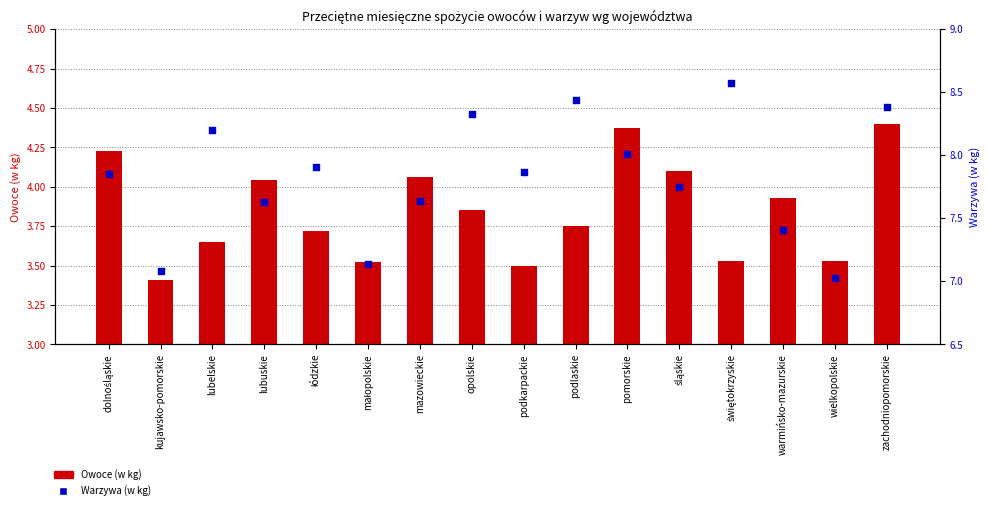

Which series has the widest spread of Y values?

Warzywa (w kg)